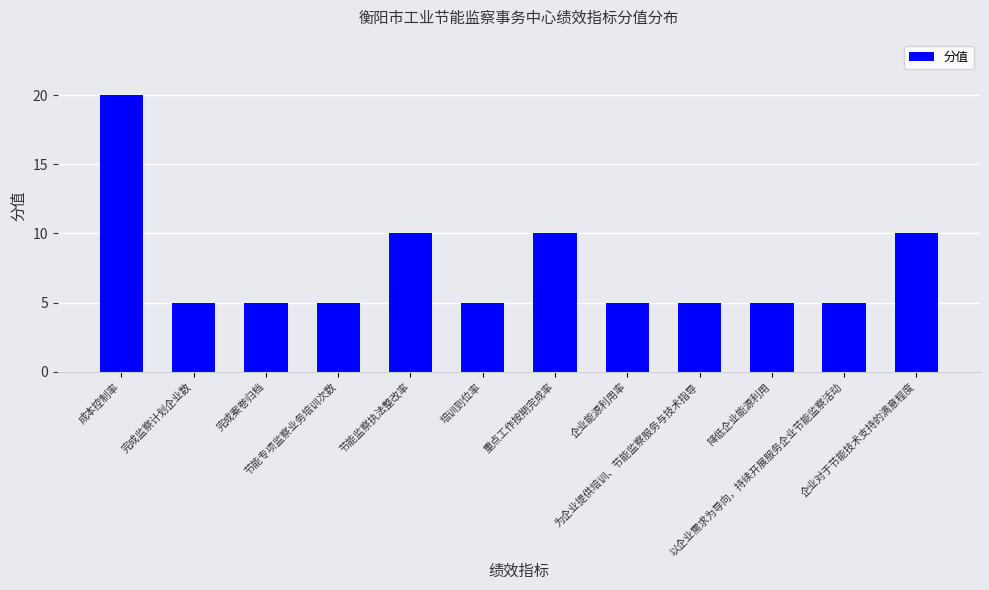

Reading right to left, transcribe all the data shown in this chart.

10	5	5	5	5	10	5	10	5	5	5	20